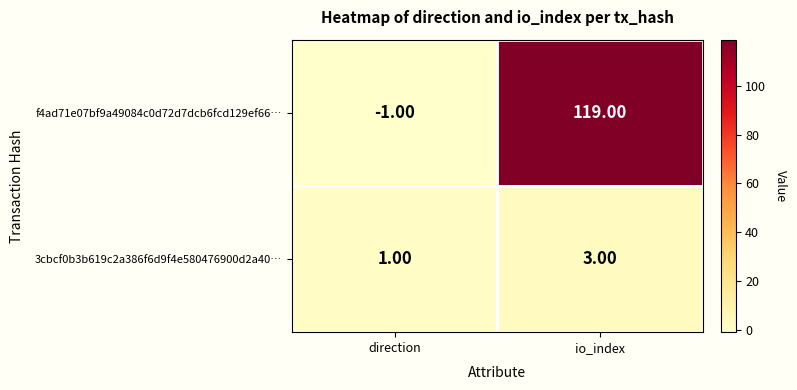

How many values in the 3cbcf0b3b619c2a386f6d9f4e580476900d2a40… series are below 3?

1